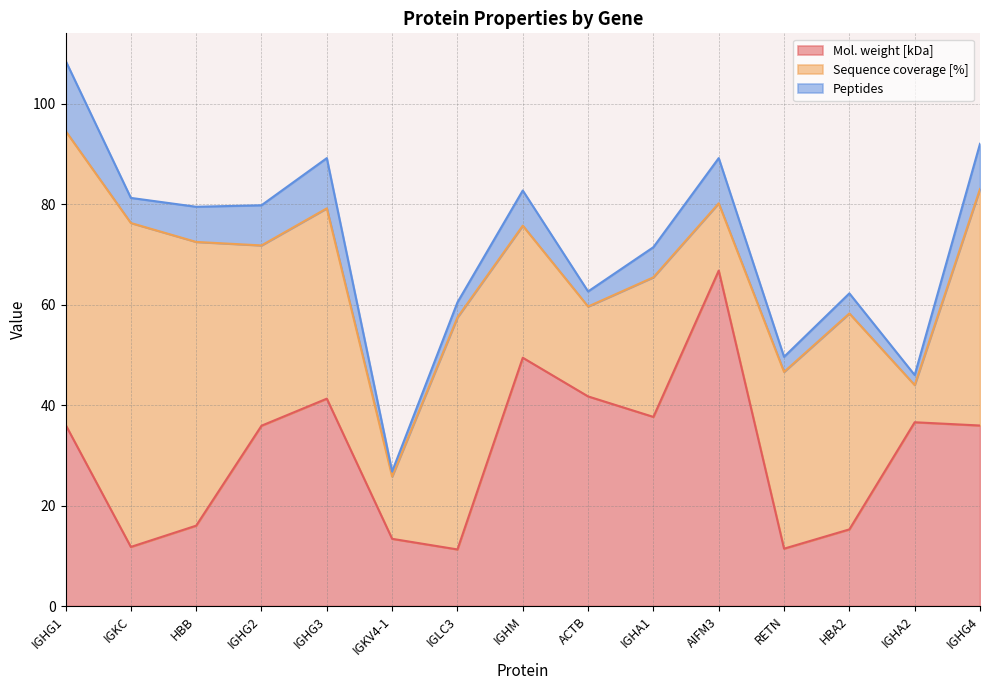

Reading left to right, list all the values displayed in this chart.

Mol. weight [kDa]: IGHG1=36.1	IGKC=11.8	HBB=16.0	IGHG2=35.9	IGHG3=41.3	IGKV4-1=13.4	IGLC3=11.3	IGHM=49.4	ACTB=41.7	IGHA1=37.7	AIFM3=66.8	RETN=11.4	HBA2=15.3	IGHA2=36.6	IGHG4=35.9
Sequence coverage [%]: IGHG1=58.5	IGKC=64.5	HBB=56.5	IGHG2=35.9	IGHG3=37.9	IGKV4-1=12.4	IGLC3=46.2	IGHM=26.3	ACTB=17.9	IGHA1=27.8	AIFM3=13.4	RETN=35.2	HBA2=43.0	IGHA2=7.4	IGHG4=47.1
Peptides: IGHG1=14.0	IGKC=5.0	HBB=7.0	IGHG2=8.0	IGHG3=10.0	IGKV4-1=1.0	IGLC3=3.0	IGHM=7.0	ACTB=3.0	IGHA1=6.0	AIFM3=9.0	RETN=3.0	HBA2=4.0	IGHA2=2.0	IGHG4=9.0